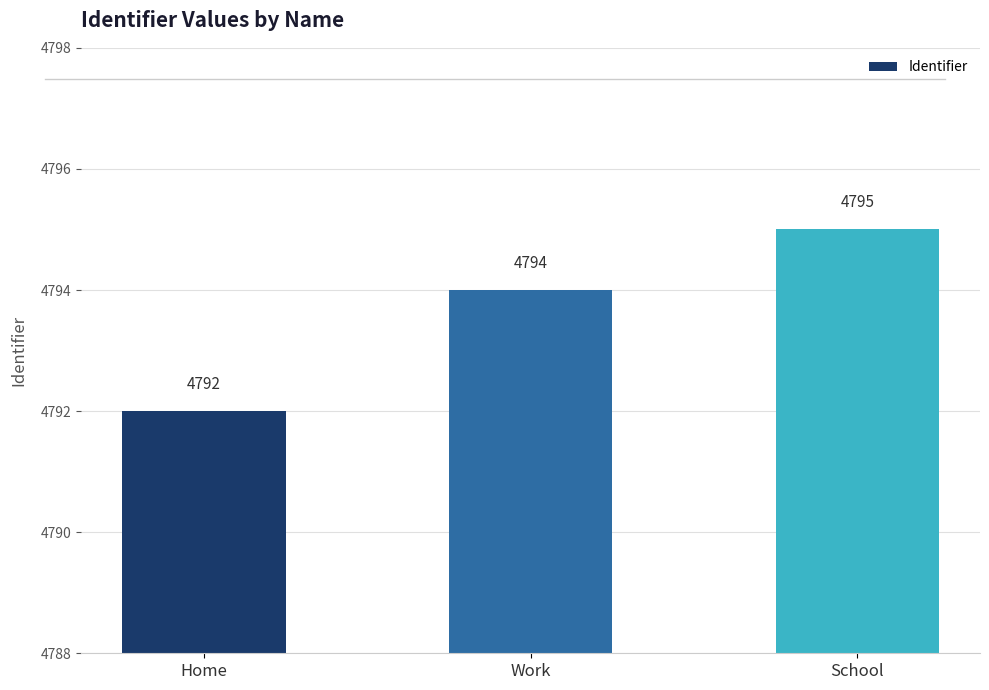

Count the values in the range 4792 to 4795.

3